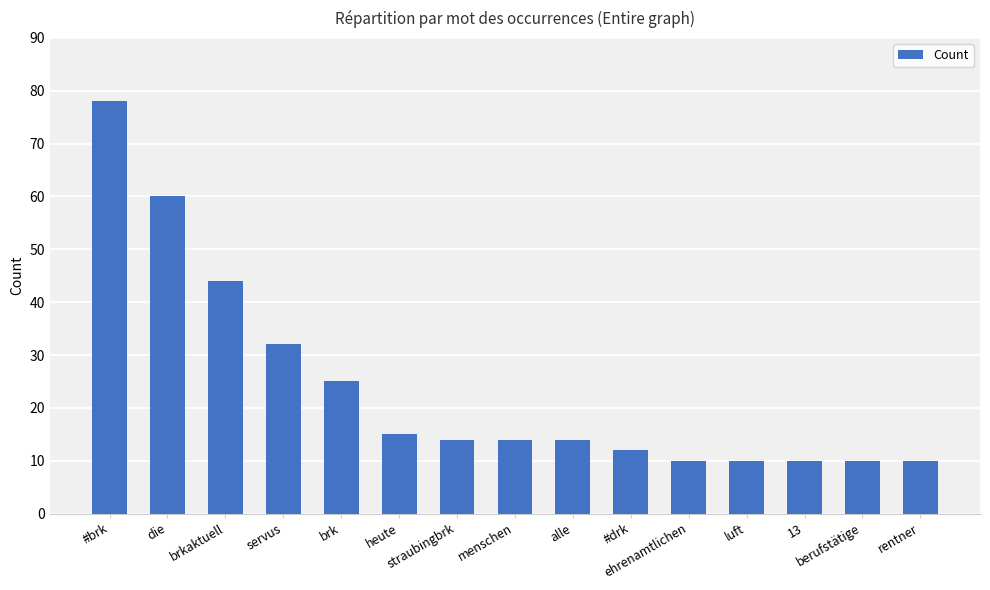

What is the change in value from straubingbrk to rentner?

-4